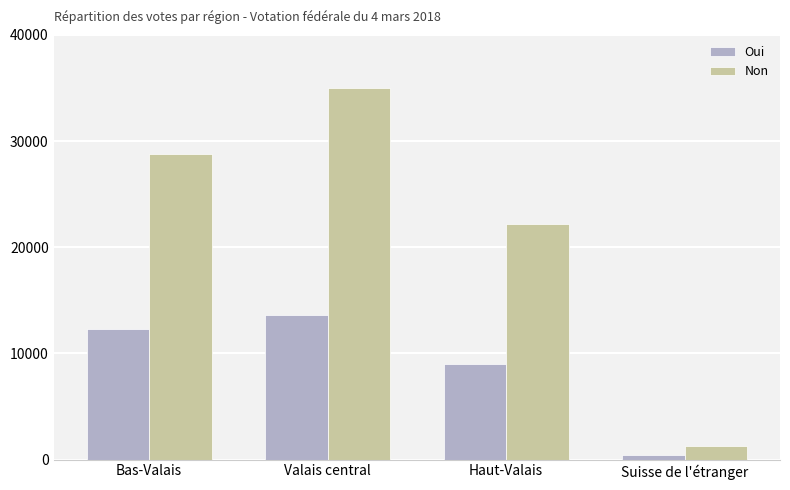

At which category is the sum across all series the highest?

Valais central